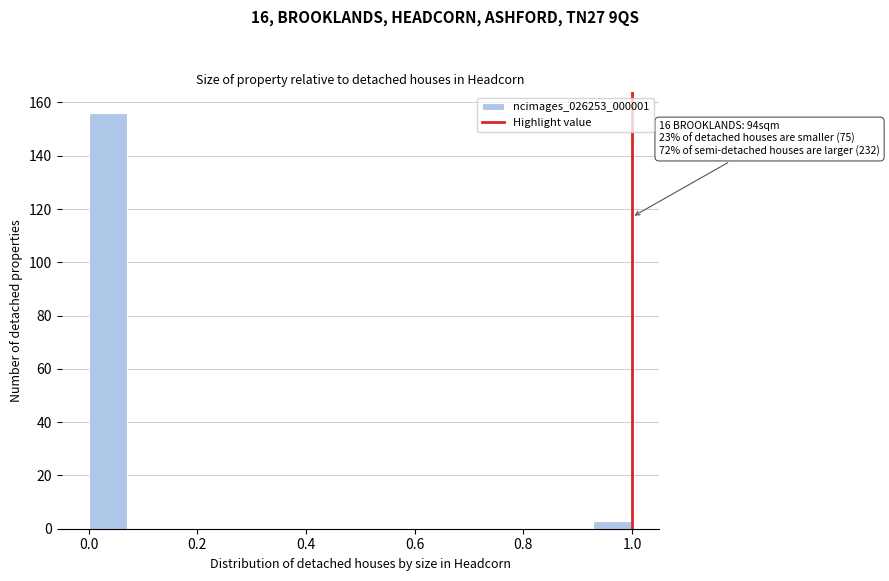

Around what value on the x-axis is the tallest bar? Give the approximate position of its centre, as read against the axis.

0.04